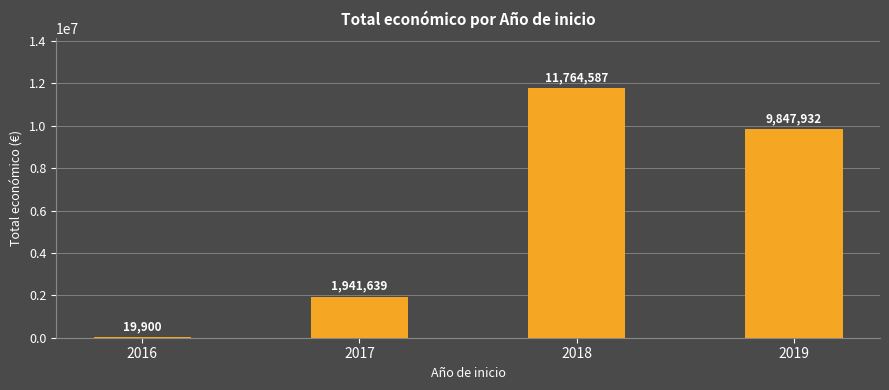

What value does the data have at 2018?

11764587